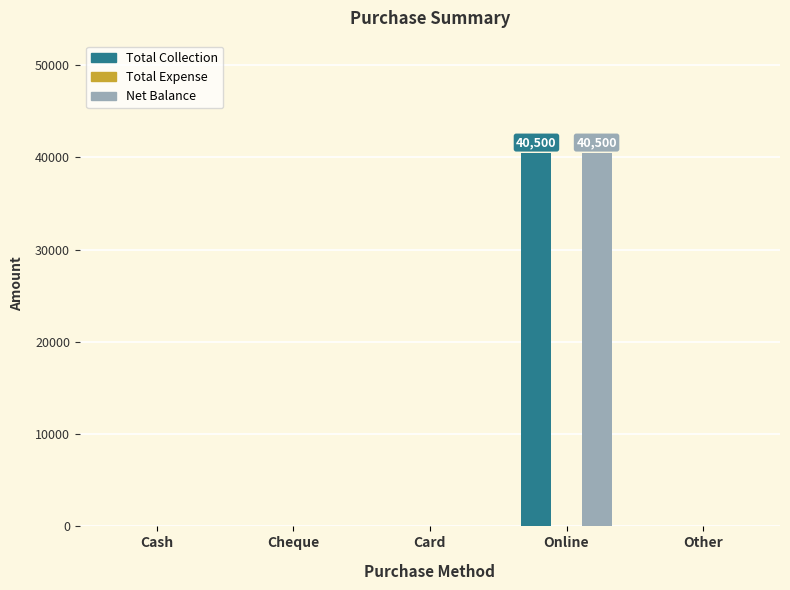

At which category is the sum across all series the highest?

Online